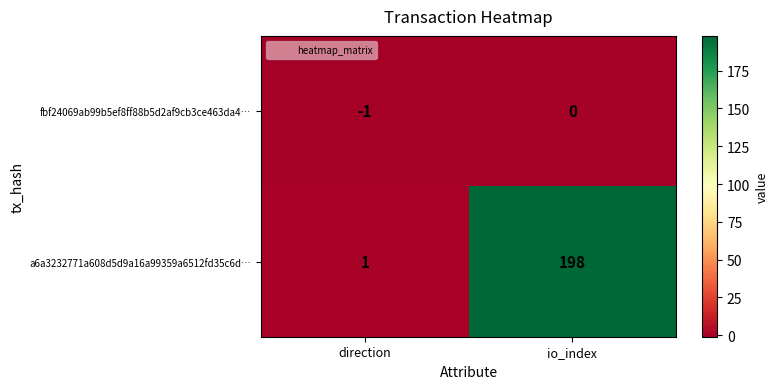

The value of a6a3232771a608d5d9a16a99359a6512fd35c6d… at direction is 1. True or false?

True